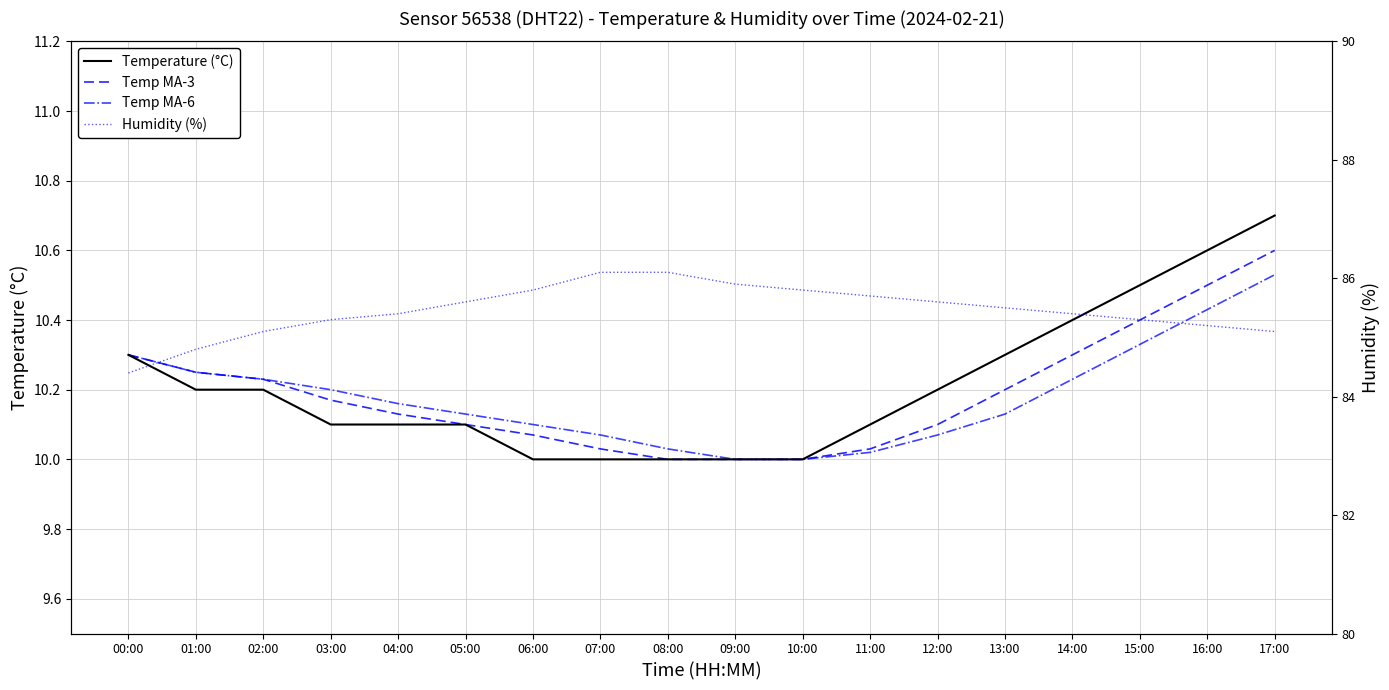

What is the label of the 5th point from the left?

04:00